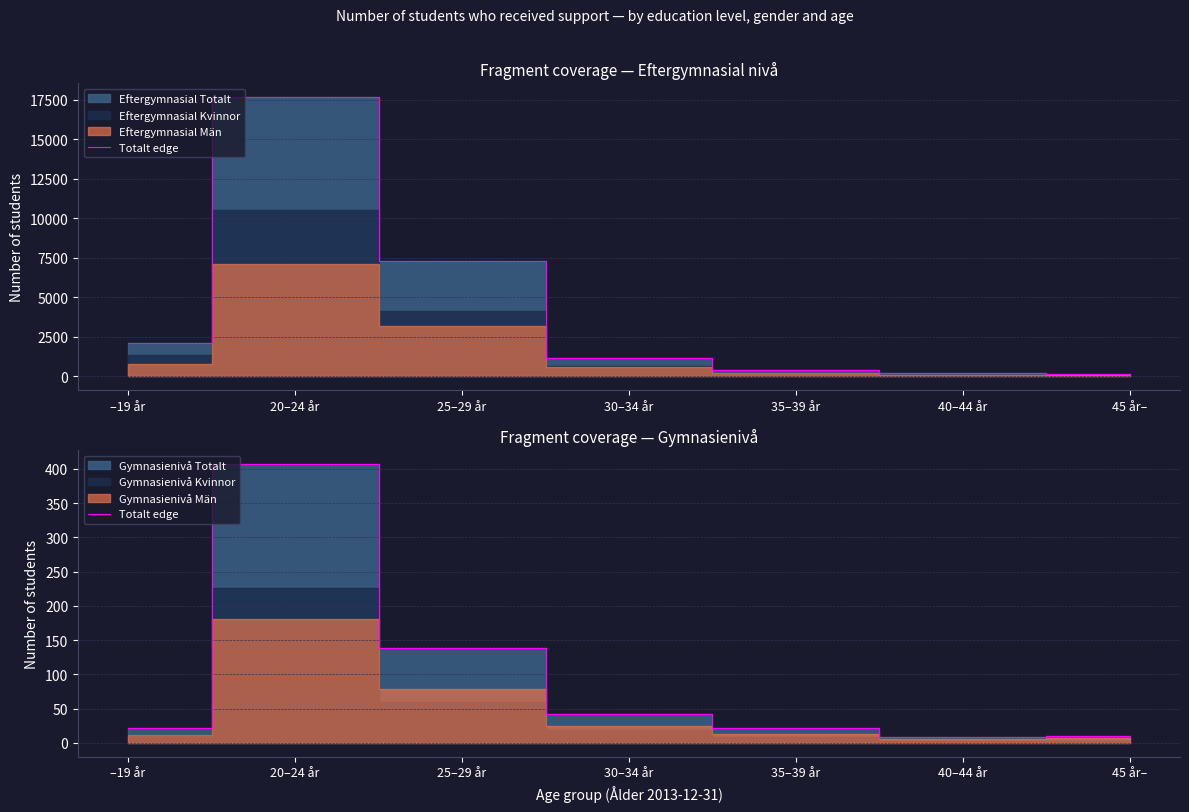

Which category has the lowest value across all series?

40–44 år